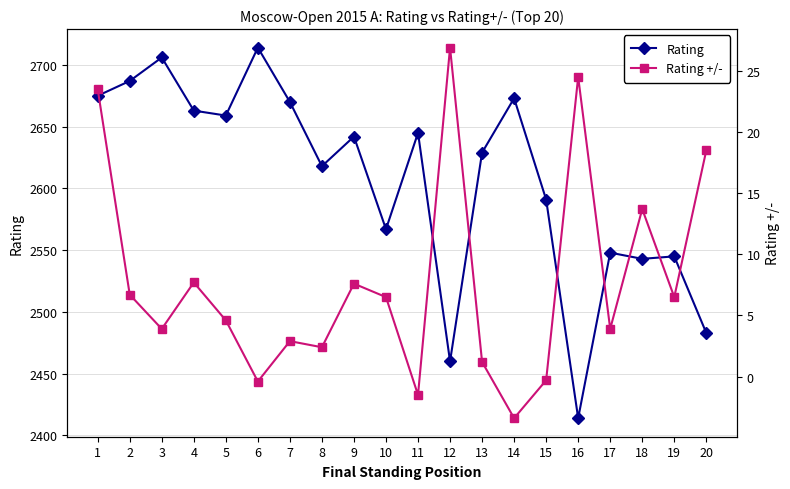

Where does the Rating series first go above 2642?

1